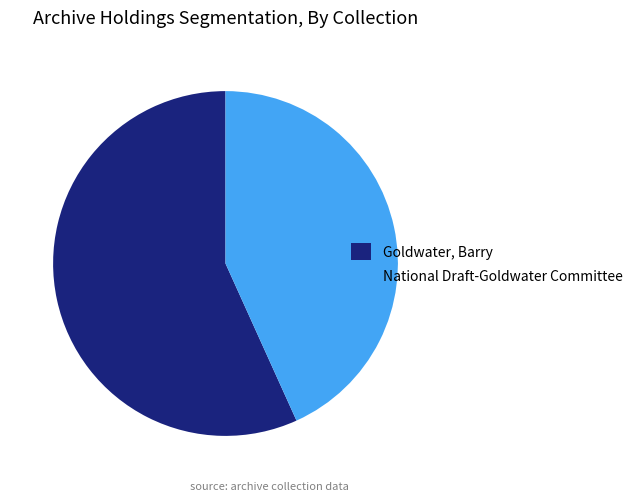

Does any single category account for the majority?

Yes